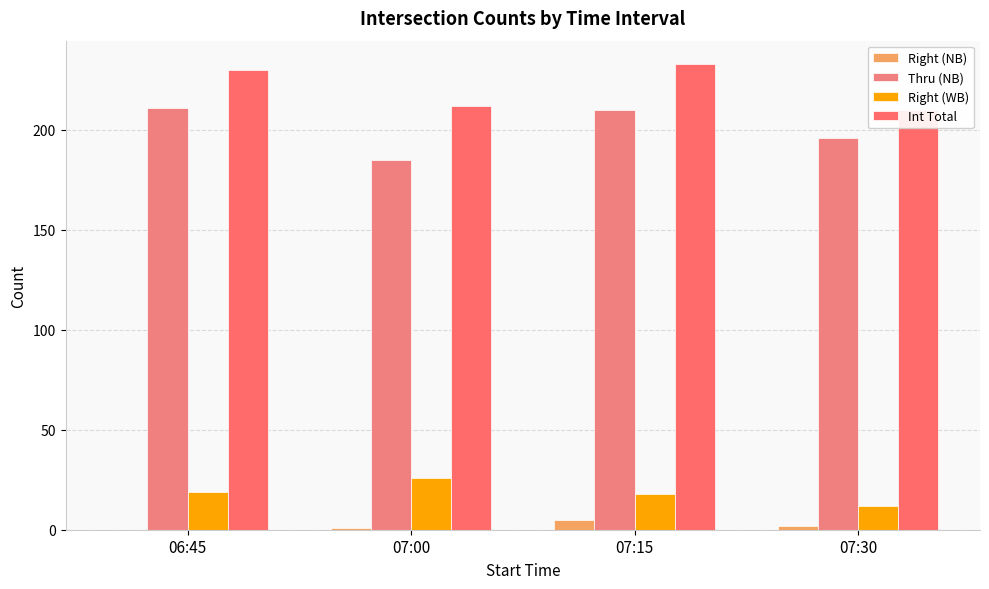

Is it true that Thru (NB) equals 210 at 07:15?

True